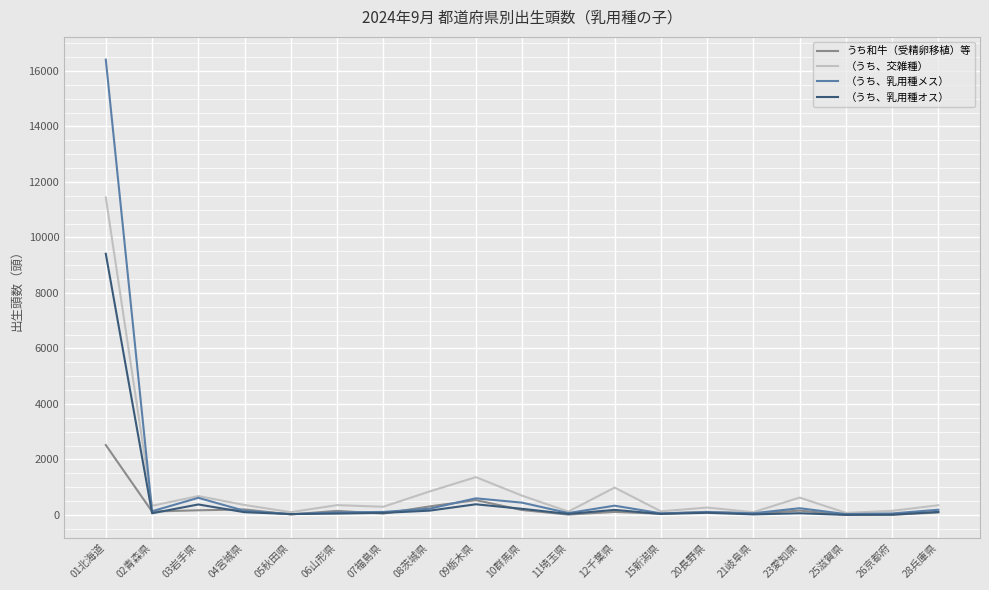

Where is the first local minimum for （うち、乳用種メス）?

02青森県